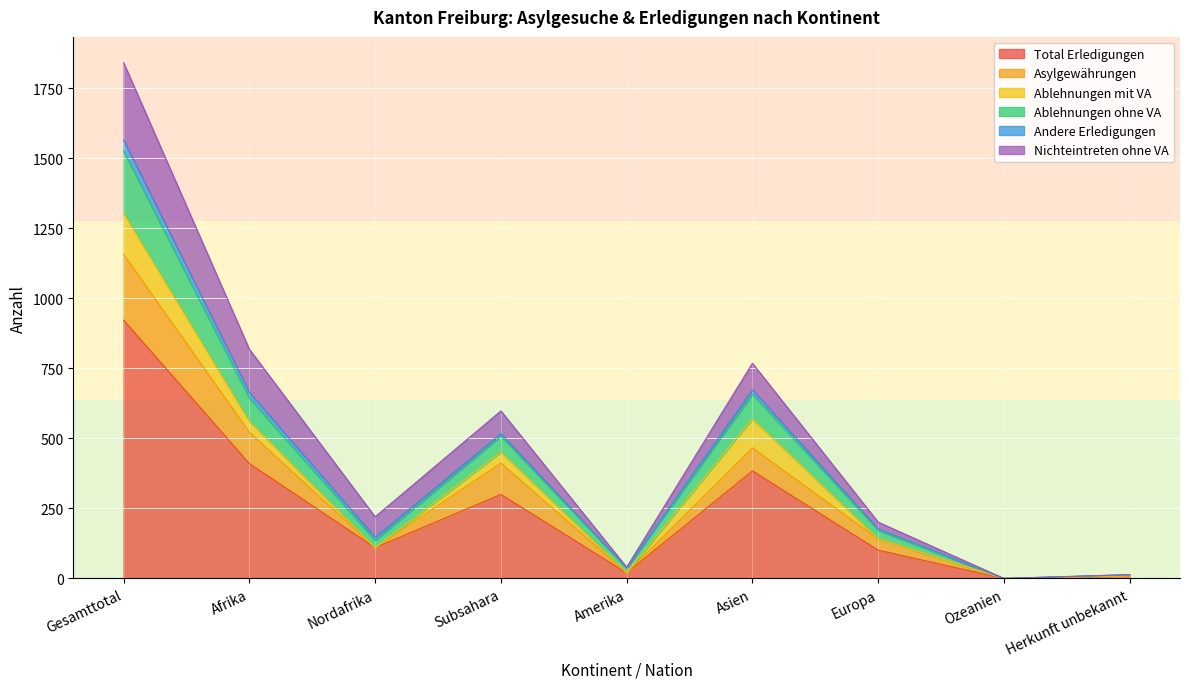

Does the chart display data point markers on the line(s)?

No